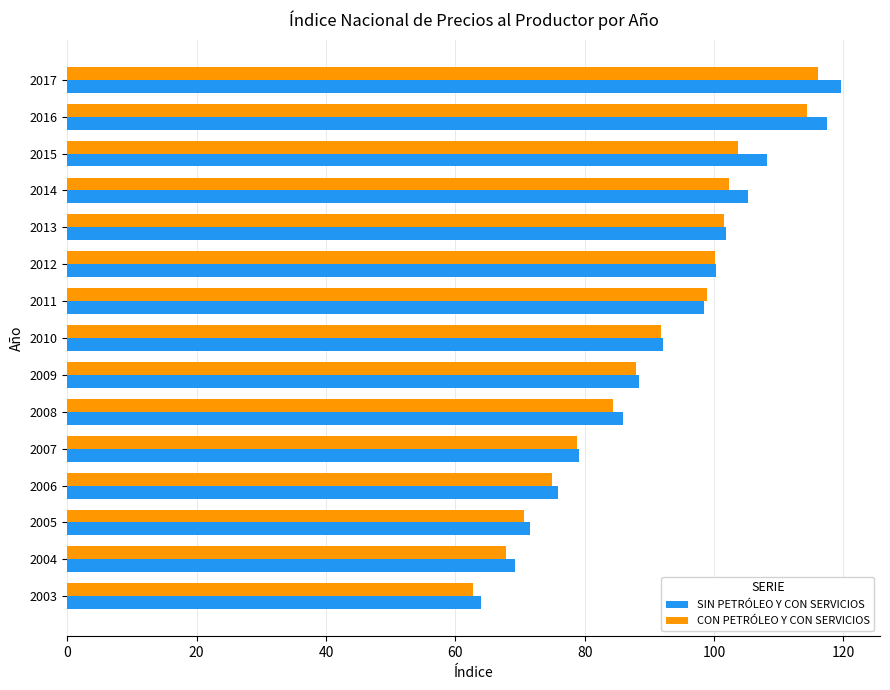

Where is SIN PETRÓLEO Y CON SERVICIOS nearest to the value 91?

2010